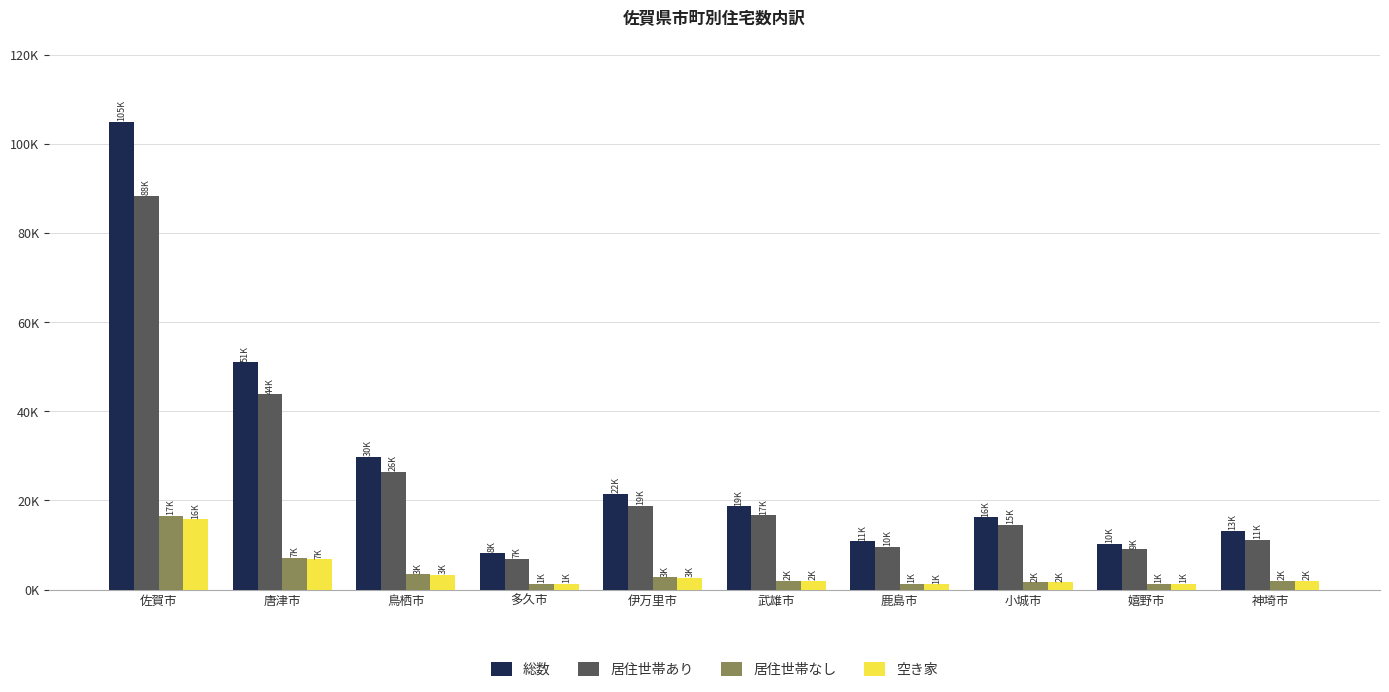

Reading left to right, list all the values displayed in this chart.

総数: 104980	50990	29770	8320	21550	18700	10860	16240	10320	13240
居住世帯あり: 88410	43810	26380	6950	18820	16710	9570	14550	9020	11210
居住世帯なし: 16560	7170	3390	1360	2730	1990	1290	1680	1290	2030
空き家: 15800	6790	3370	1350	2630	1950	1220	1610	1290	2020